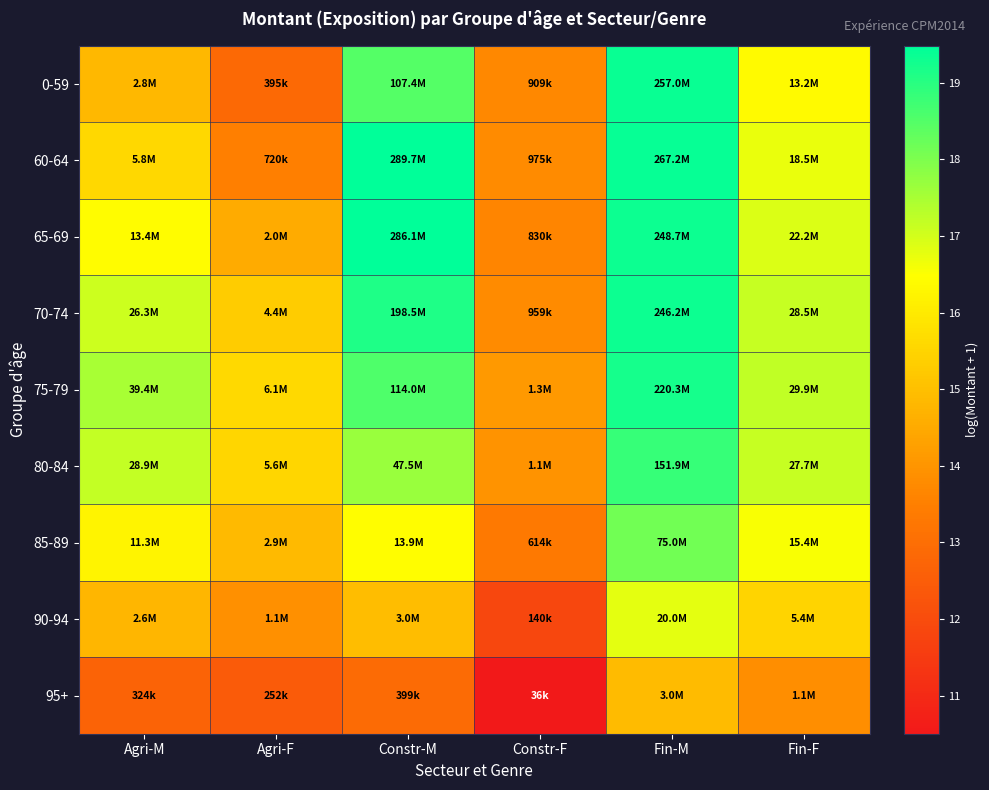

Reading left to right, transcribe all the data shown in this chart.

0-59: Agri-M=14.8	Agri-F=12.9	Constr-M=18.5	Constr-F=13.7	Fin-M=19.4	Fin-F=16.4
60-64: Agri-M=15.6	Agri-F=13.5	Constr-M=19.5	Constr-F=13.8	Fin-M=19.4	Fin-F=16.7
65-69: Agri-M=16.4	Agri-F=14.5	Constr-M=19.5	Constr-F=13.6	Fin-M=19.3	Fin-F=16.9
70-74: Agri-M=17.1	Agri-F=15.3	Constr-M=19.1	Constr-F=13.8	Fin-M=19.3	Fin-F=17.2
75-79: Agri-M=17.5	Agri-F=15.6	Constr-M=18.6	Constr-F=14.1	Fin-M=19.2	Fin-F=17.2
80-84: Agri-M=17.2	Agri-F=15.5	Constr-M=17.7	Constr-F=13.9	Fin-M=18.8	Fin-F=17.1
85-89: Agri-M=16.2	Agri-F=14.9	Constr-M=16.4	Constr-F=13.3	Fin-M=18.1	Fin-F=16.5
90-94: Agri-M=14.8	Agri-F=13.9	Constr-M=14.9	Constr-F=11.8	Fin-M=16.8	Fin-F=15.5
95+: Agri-M=12.7	Agri-F=12.4	Constr-M=12.9	Constr-F=10.5	Fin-M=14.9	Fin-F=13.9